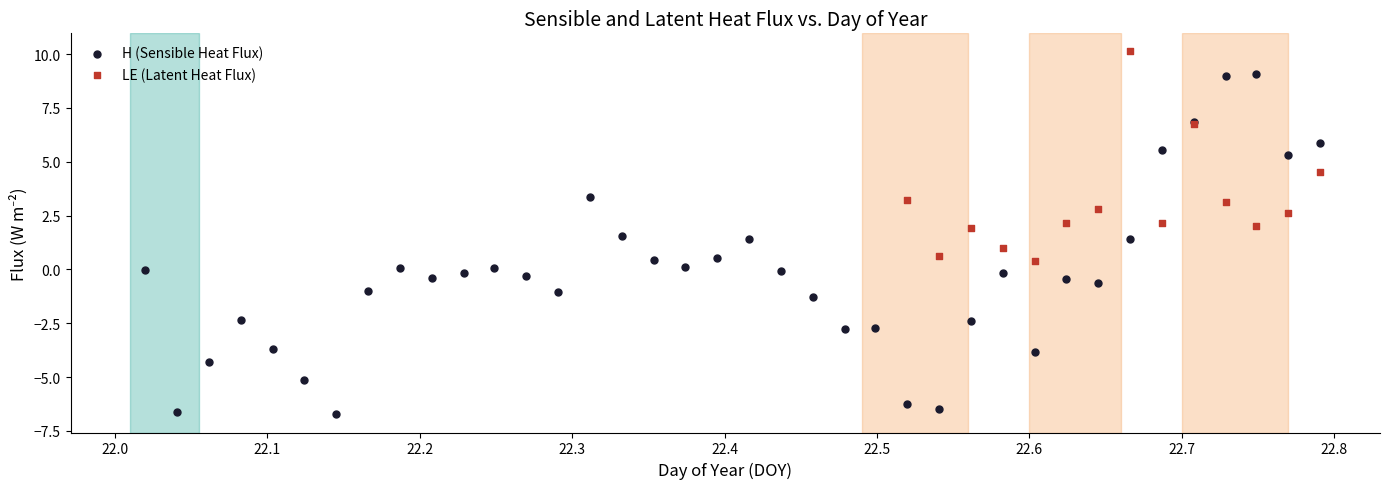

Which series has the widest spread of Y values?

H (Sensible Heat Flux)